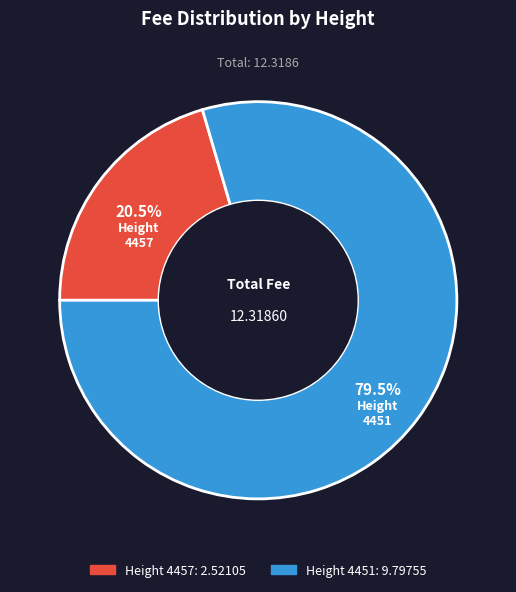

Does any single category account for the majority?

Yes